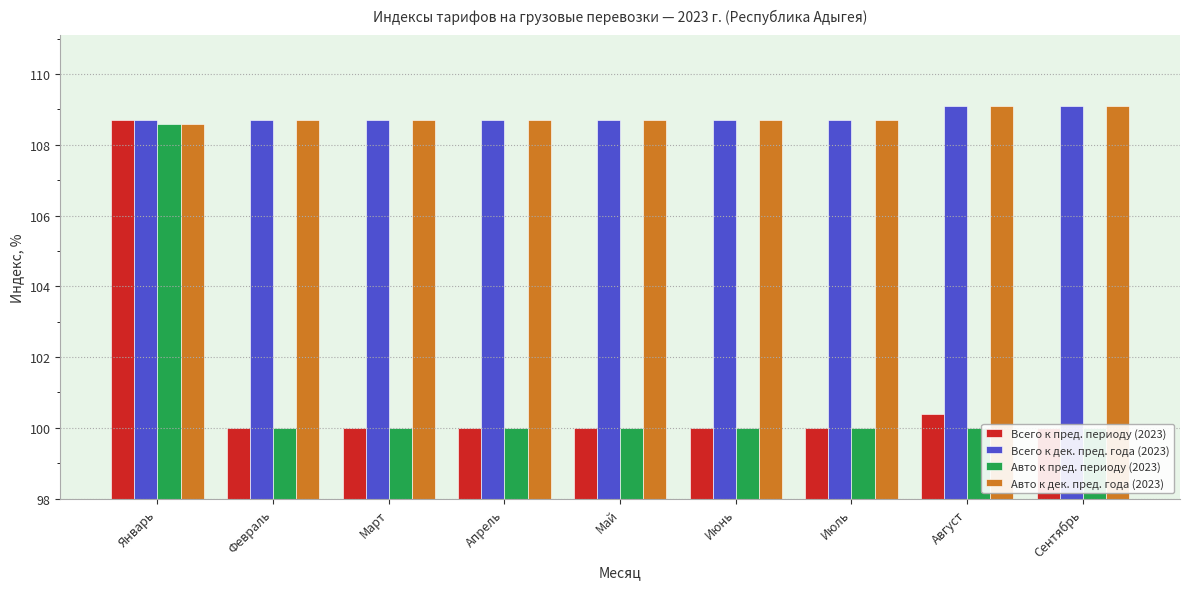

Does the chart contain stacked bars?

No